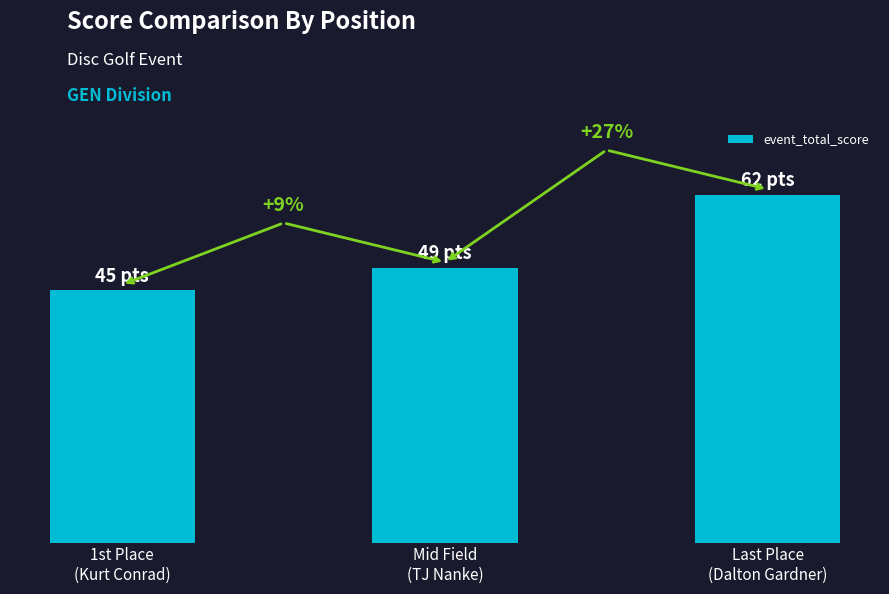

What is the change in value from Mid Field
(TJ Nanke) to Last Place
(Dalton Gardner)?

+13